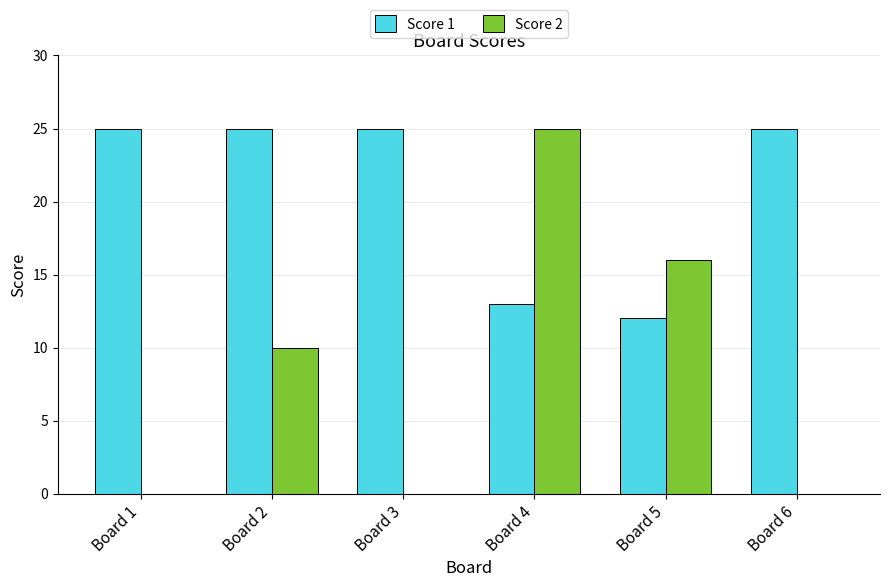

At which label does Score 2 reach its peak?

Board 4